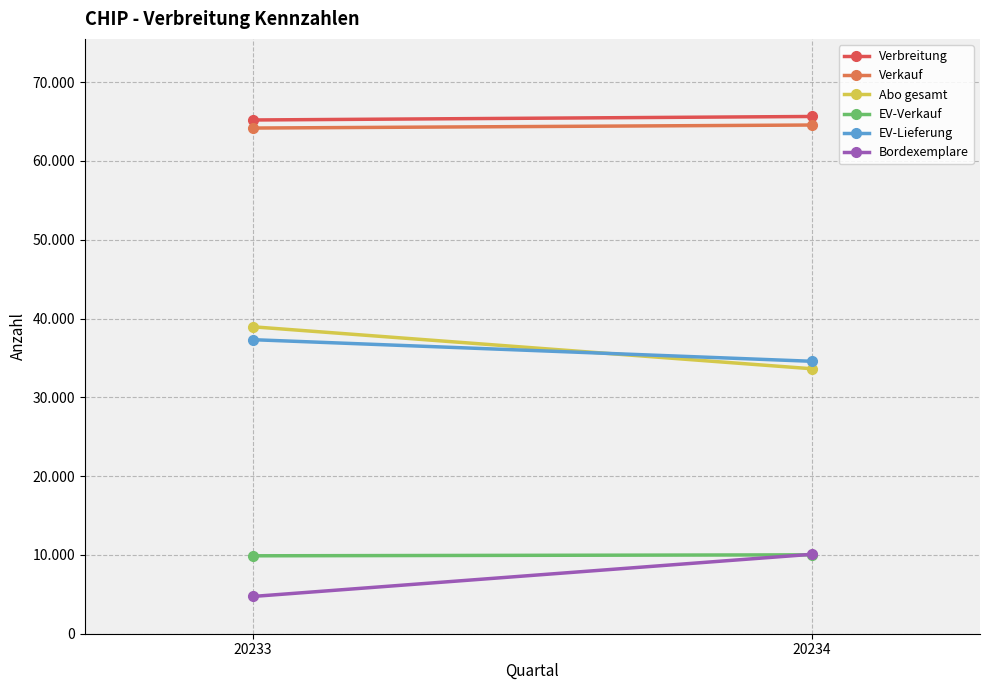

Is it true that Verbreitung equals 65194 at 20233?

True